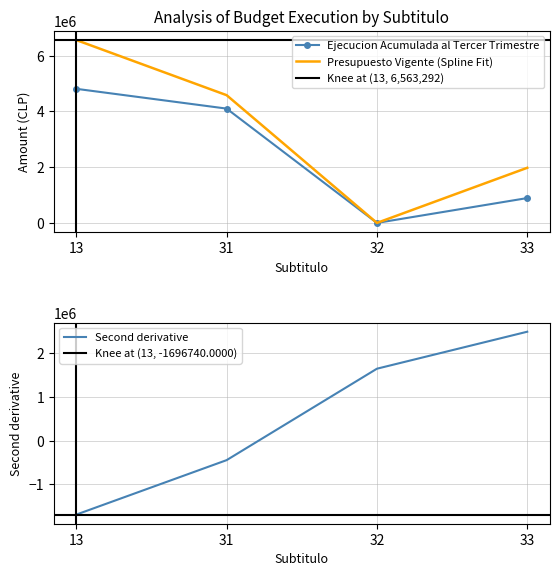

The Presupuesto Vigente series shows 1978275 at 33. True or false?

True